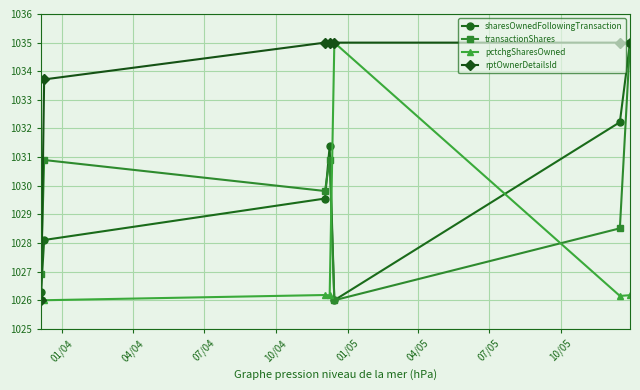

Which series has the largest total across all categories?

rptOwnerDetailsId